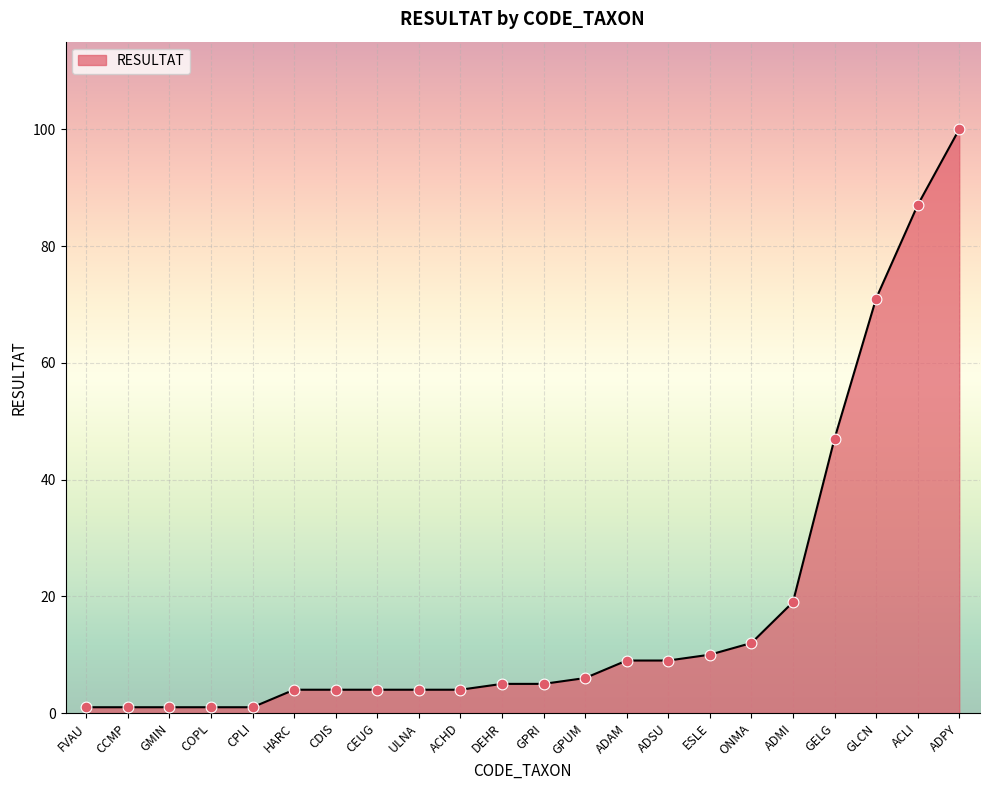

Which has a higher value, CDIS or DEHR?

DEHR